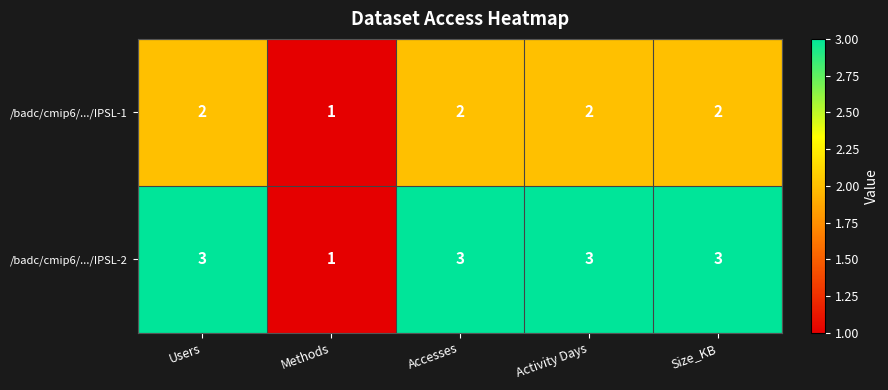

Reading left to right, what are all the values shown in this chart?

/badc/cmip6/.../IPSL-1: Users=2	Methods=1	Accesses=2	Activity Days=2	Size_KB=2
/badc/cmip6/.../IPSL-2: Users=3	Methods=1	Accesses=3	Activity Days=3	Size_KB=3